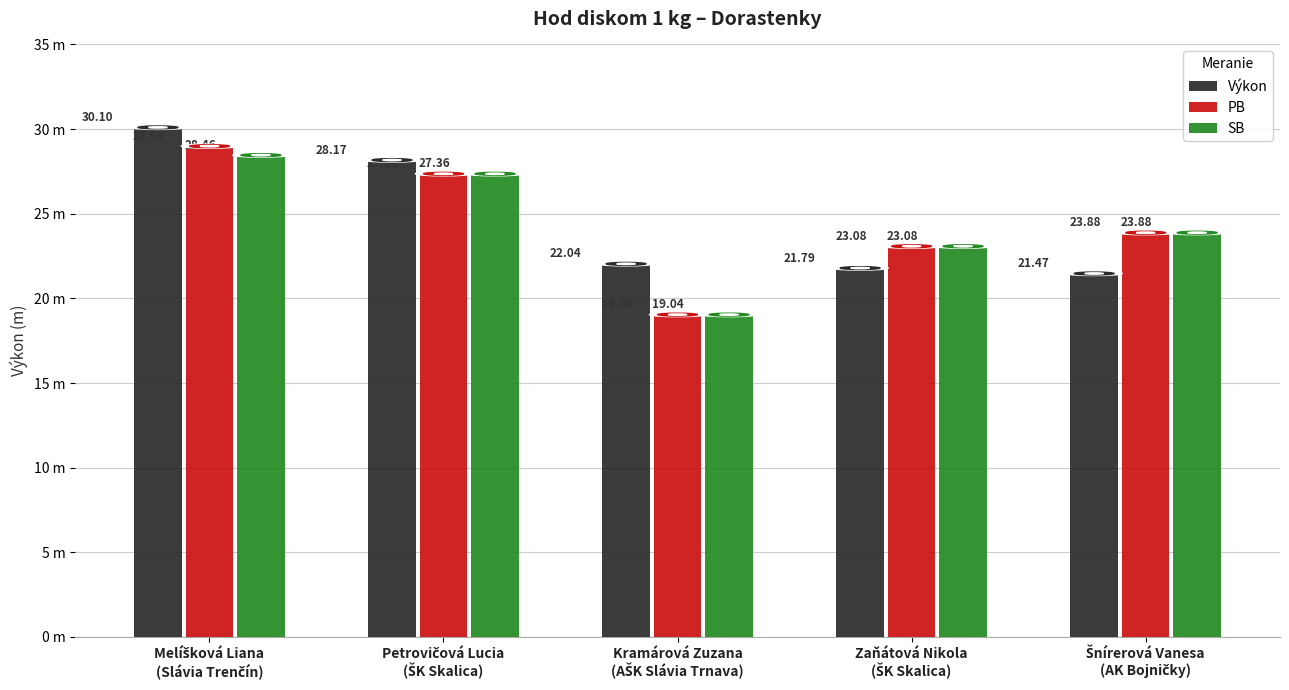

At which category is the sum across all series the highest?

Melíšková Liana
(Slávia Trenčín)